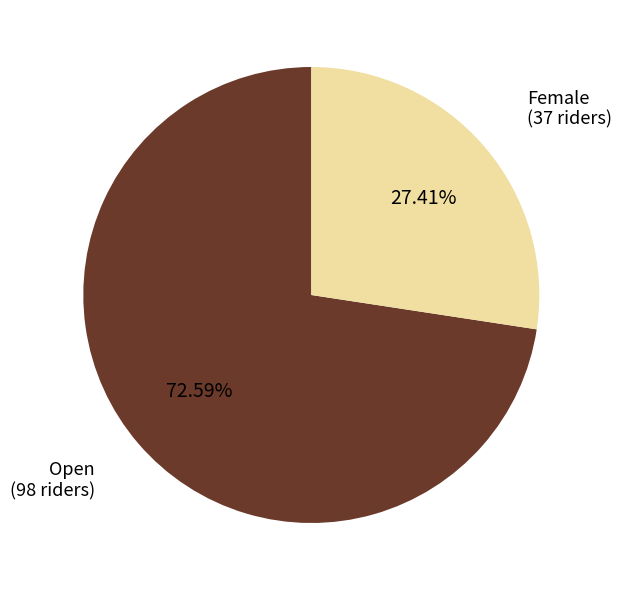

Approximately how many times larger is the value at Open compared to Female?

2.6